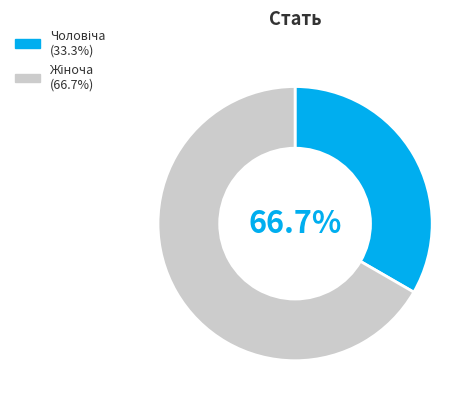

What is the ratio of the value at Жіноча to the value at Чоловіча?

2.0